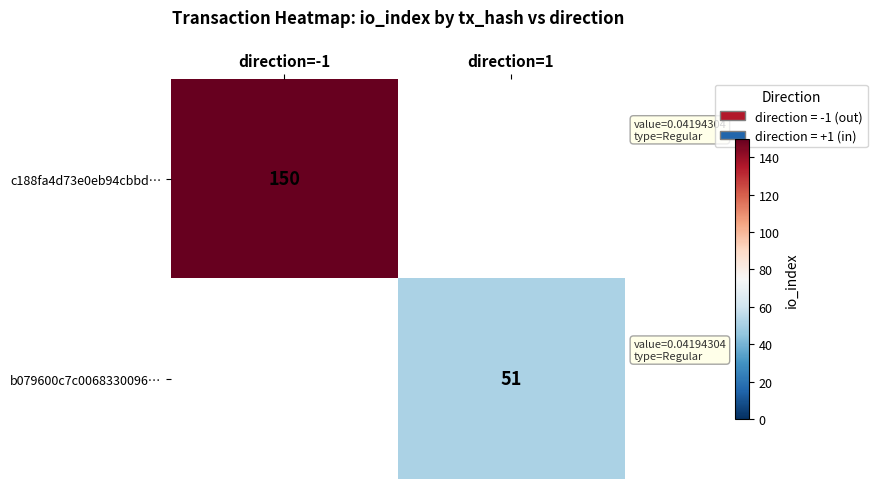

The b079600c7c0068330096… series shows 51 at direction=1. True or false?

True